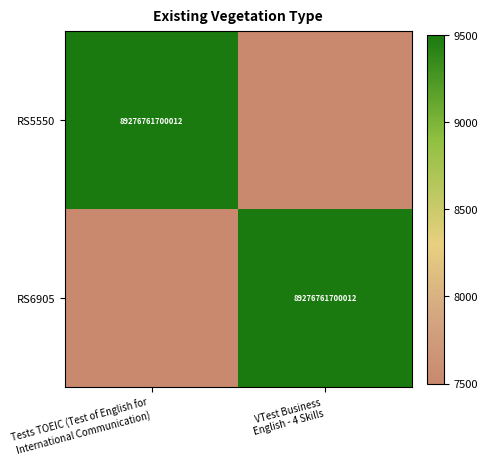

At which category is the sum across all series the highest?

Tests TOEIC (Test of English for
International Communication)